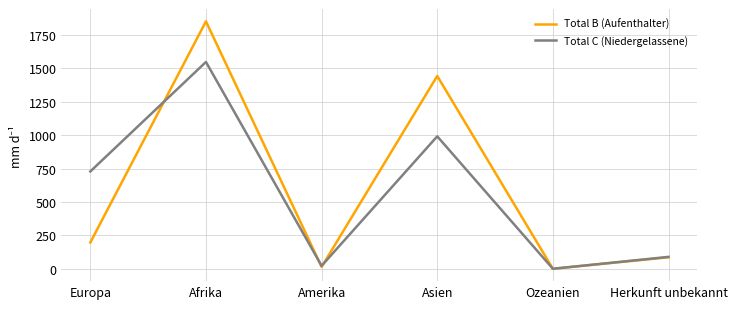

Reading right to left, what are all the values shown in this chart?

Total B (Aufenthalter): Herkunft unbekannt=86	Ozeanien=0	Asien=1444	Amerika=14	Afrika=1853	Europa=197
Total C (Niedergelassene): Herkunft unbekannt=89	Ozeanien=0	Asien=992	Amerika=22	Afrika=1549	Europa=729